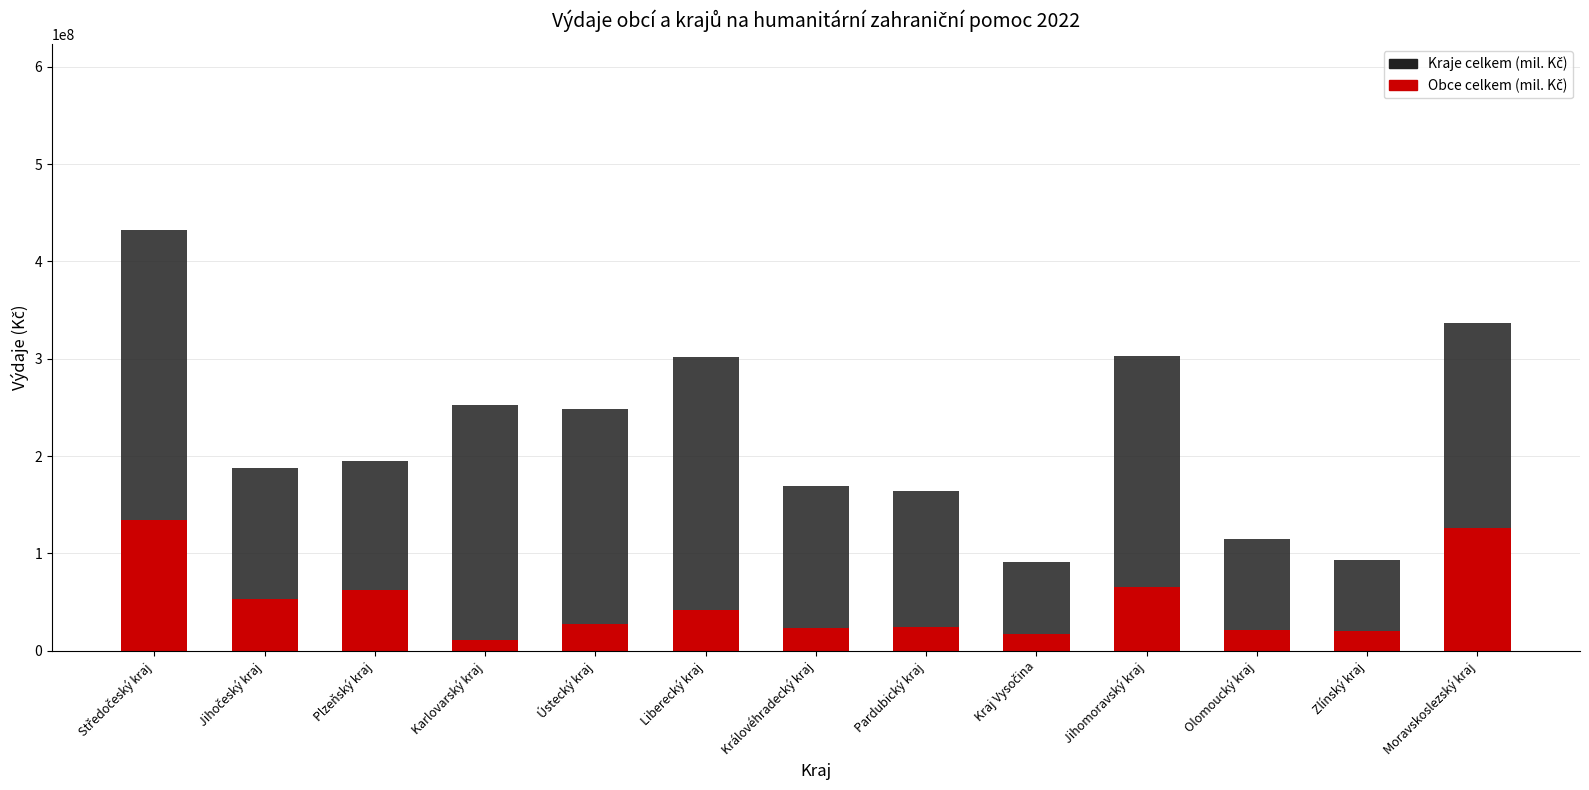

What is the sum of all Obce celkem (mil. Kč) values?

626775865.1